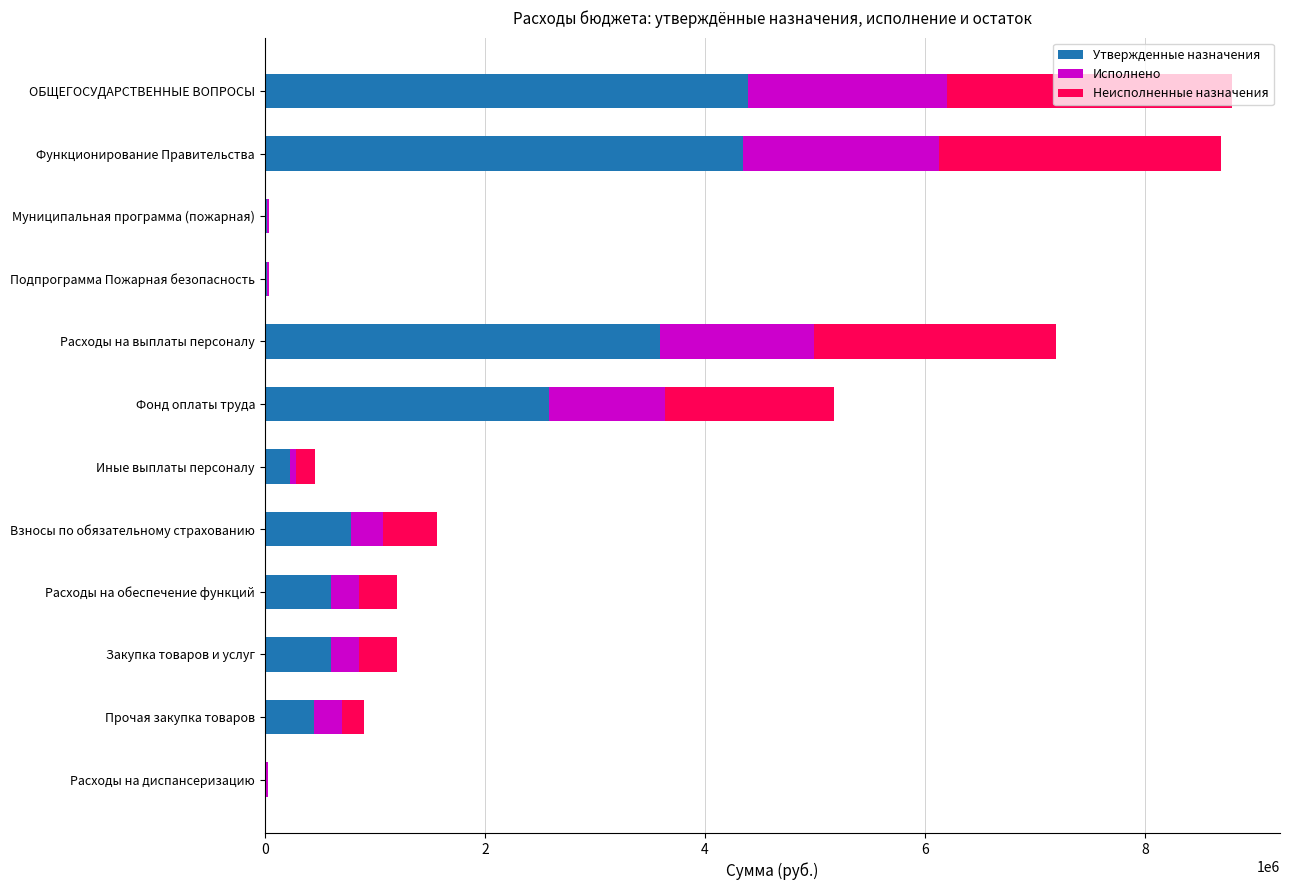

What are all the series names shown in the legend?

Утвержденные назначения, Исполнено, Неисполненные назначения